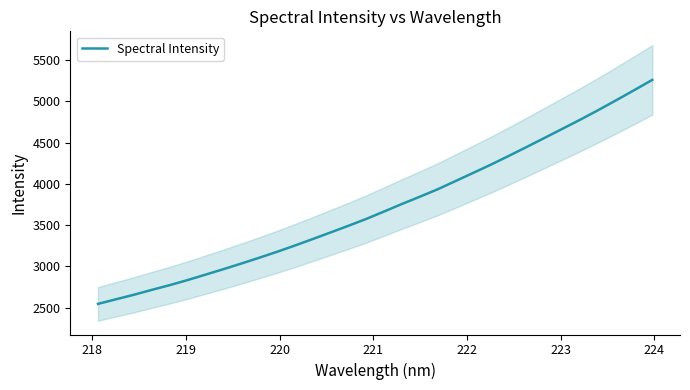

What is the maximum value shown in the chart?

5257.9